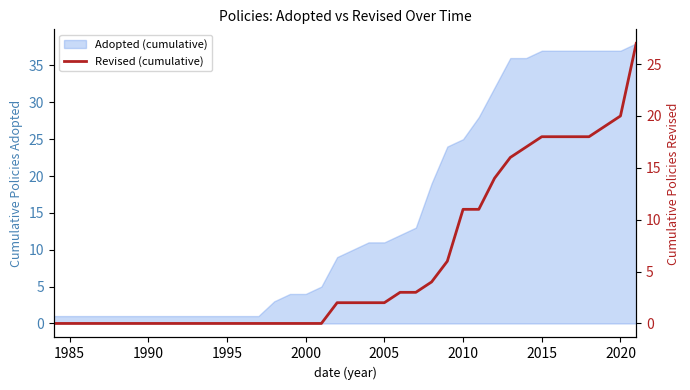

True or false: there are more than 2 points higher than both neighbors.

False